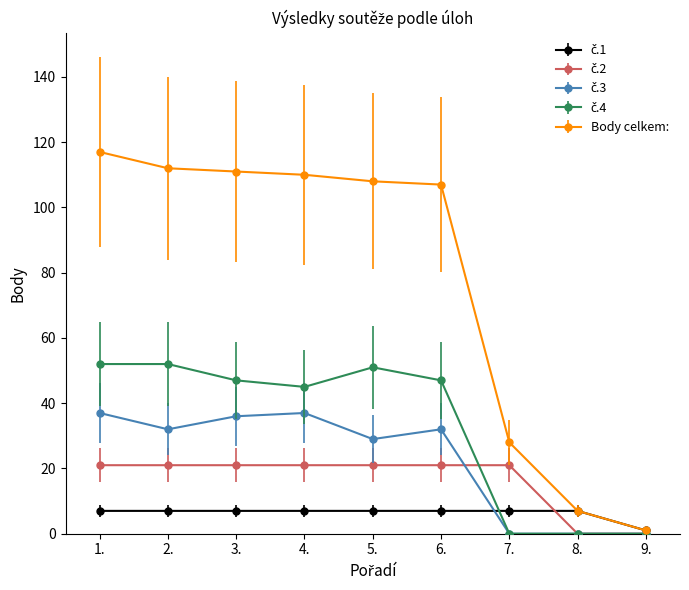

The value of Body celkem: at 2. is 112. True or false?

True